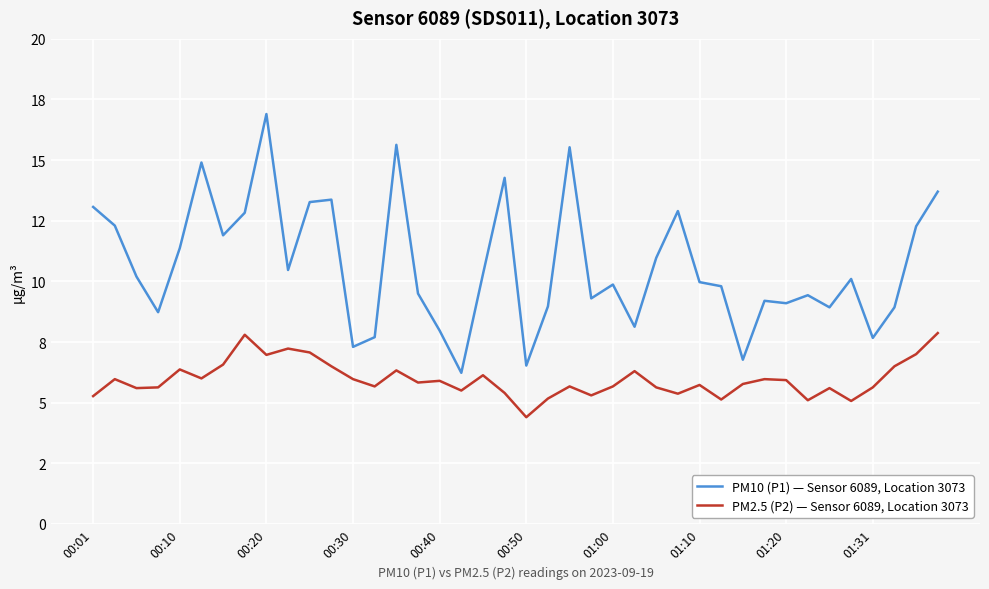

What are all the series names shown in the legend?

PM10 (P1) — Sensor 6089, Location 3073, PM2.5 (P2) — Sensor 6089, Location 3073